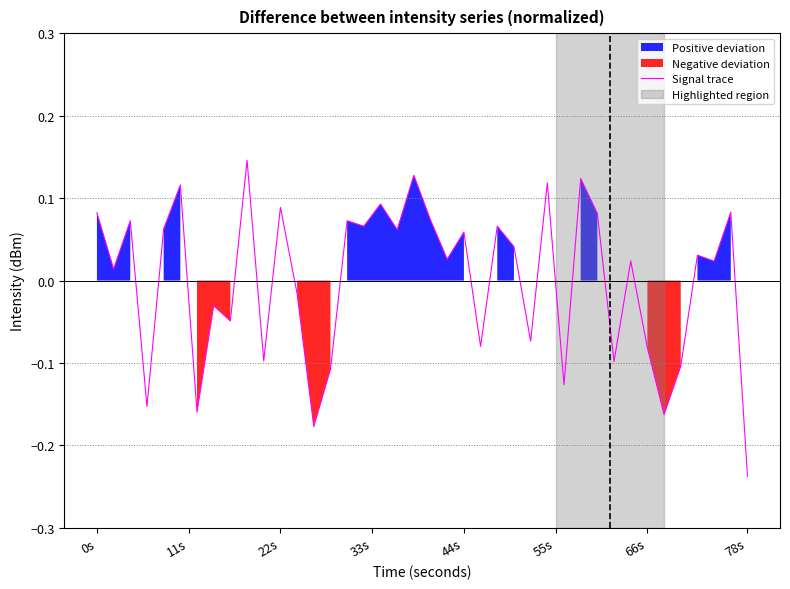

Which category has the lowest value in the Signal trace series?

78s